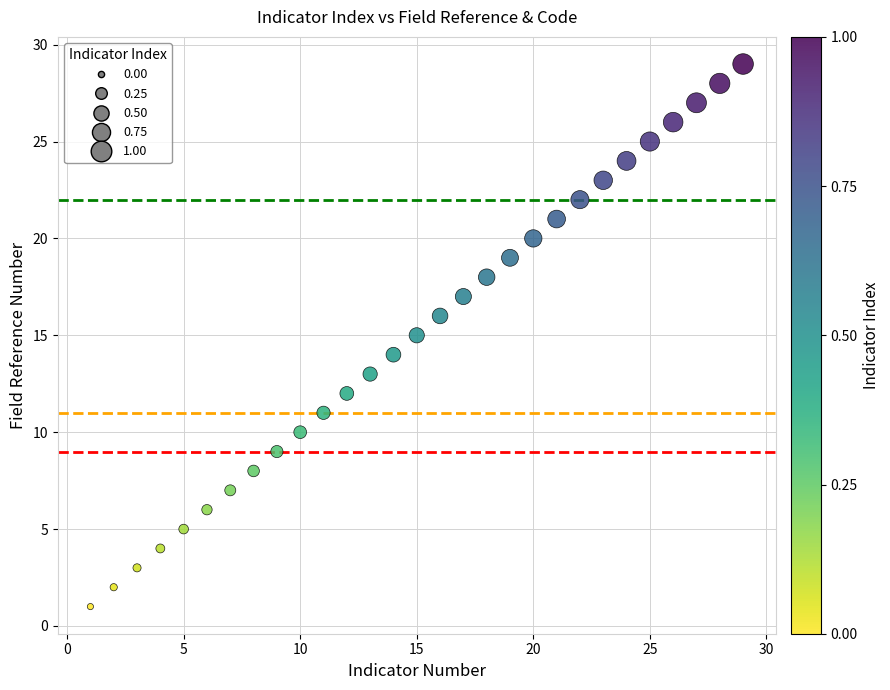

What is the range of X values (max minus min)?

28